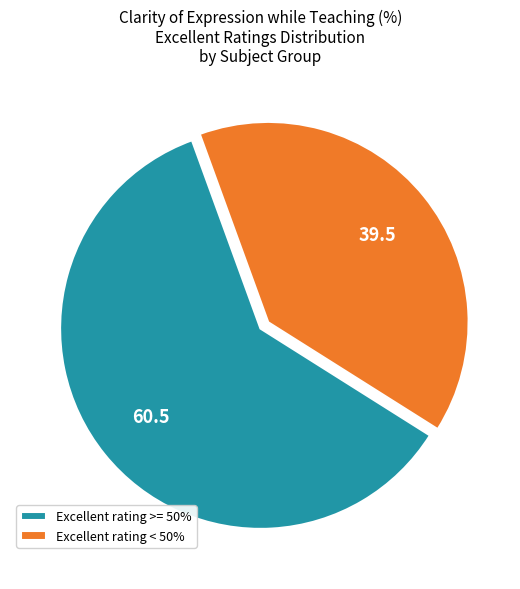

Is it true that Excellent rating >= 50% is 68% of the pie?

False